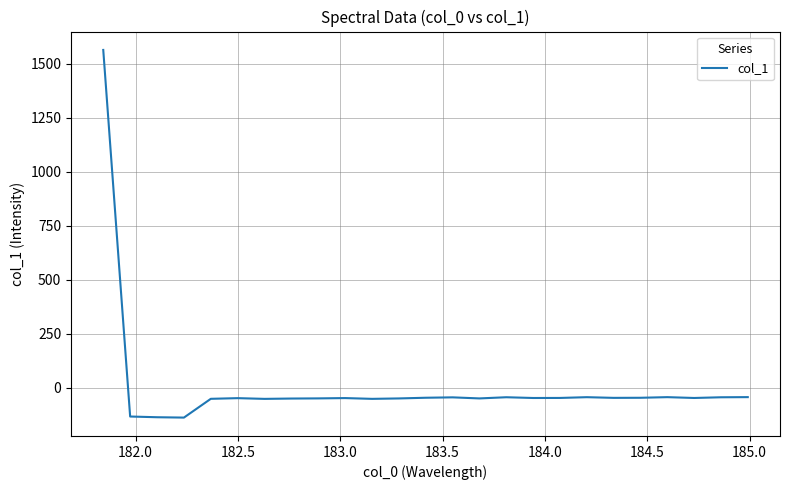

What is the greatest value displayed?

1563.5